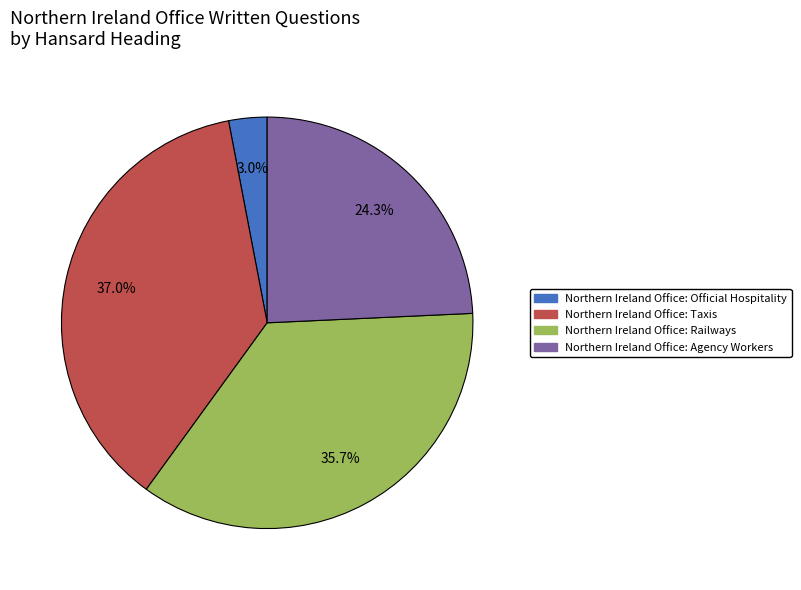

Rank the categories by value from highest to lowest.

Northern Ireland Office: Taxis, Northern Ireland Office: Railways, Northern Ireland Office: Agency Workers, Northern Ireland Office: Official Hospitality